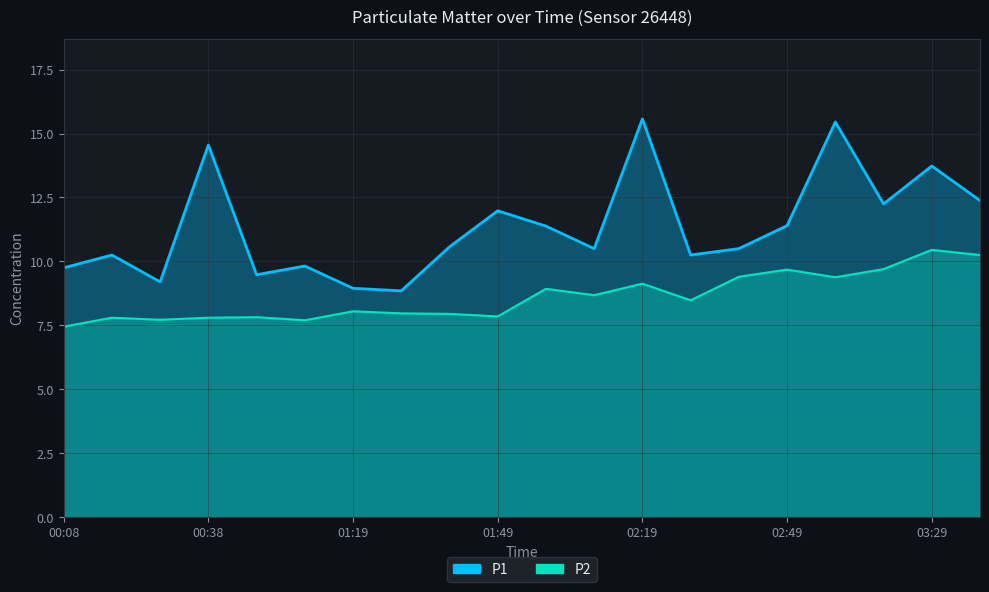

Reading left to right, transcribe all the data shown in this chart.

P1: 9.8	10.2	9.2	14.6	9.5	9.8	8.9	8.8	10.6	12.0	11.4	10.5	15.6	10.2	10.5	11.4	15.4	12.2	13.7	12.4
P2: 7.5	7.8	7.7	7.8	7.8	7.7	8.1	8.0	8.0	7.8	8.9	8.7	9.1	8.5	9.4	9.7	9.4	9.7	10.4	10.2